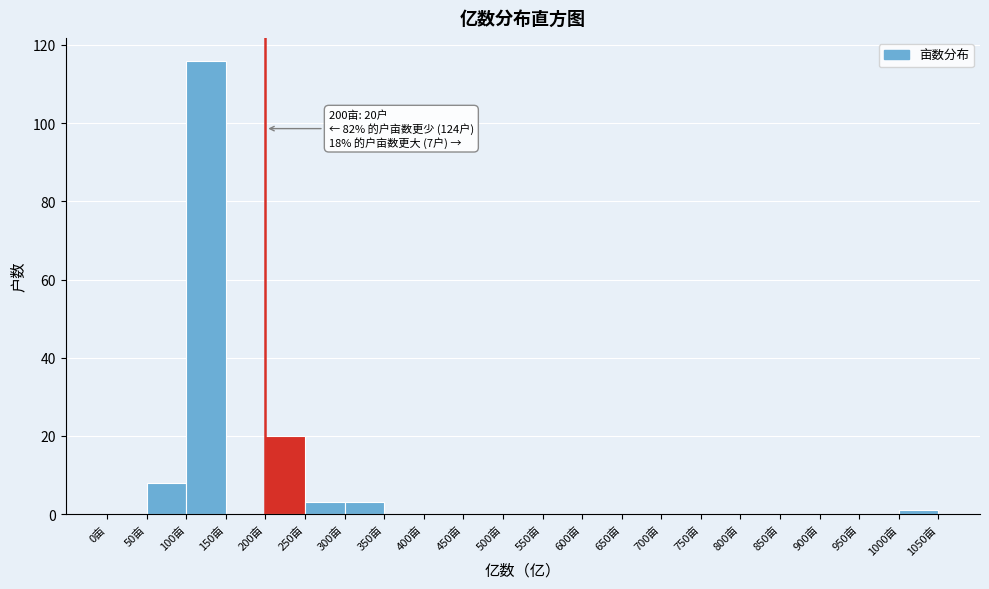

Over which range of the x-axis is the bar tallest?

100 to 150